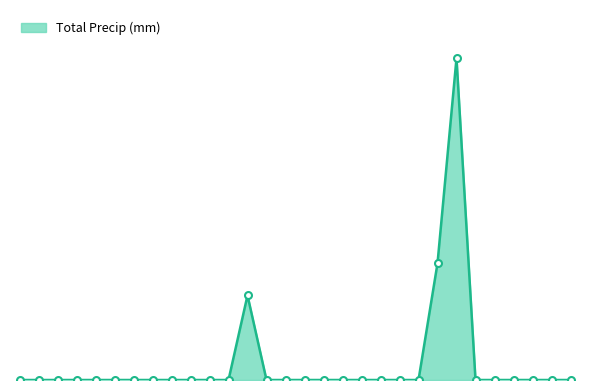

Does the chart have visible grid lines?

No